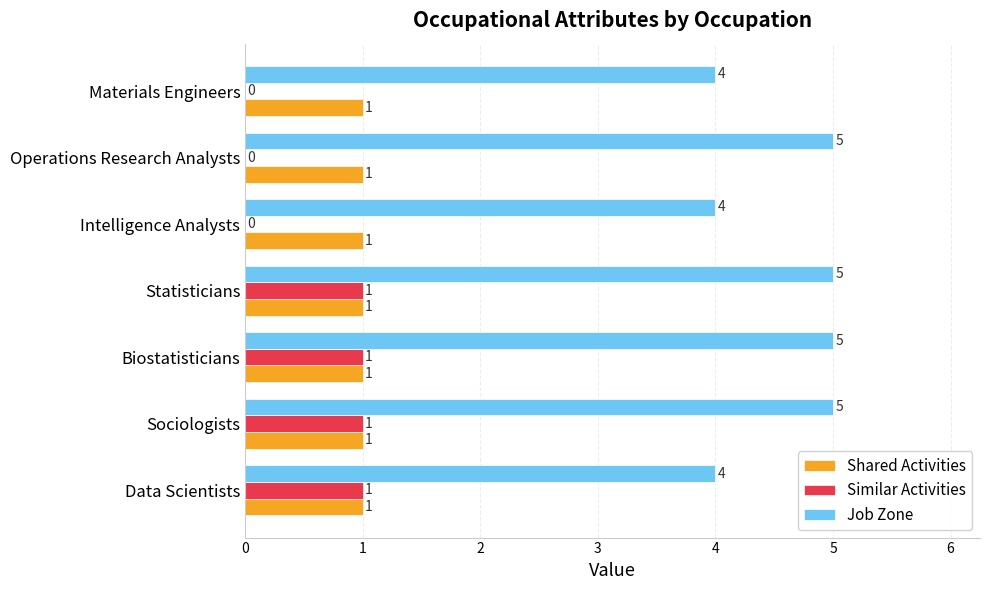

The Similar Activities series shows -1 at Intelligence Analysts. True or false?

False